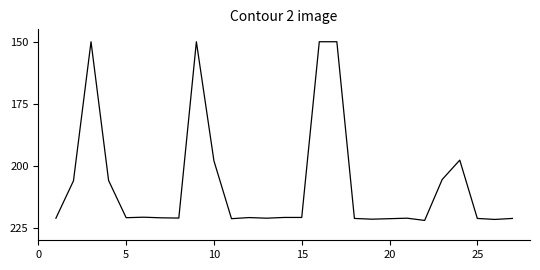

How many points are higher than both their immediate neighbors (excluding endpoints)?

7